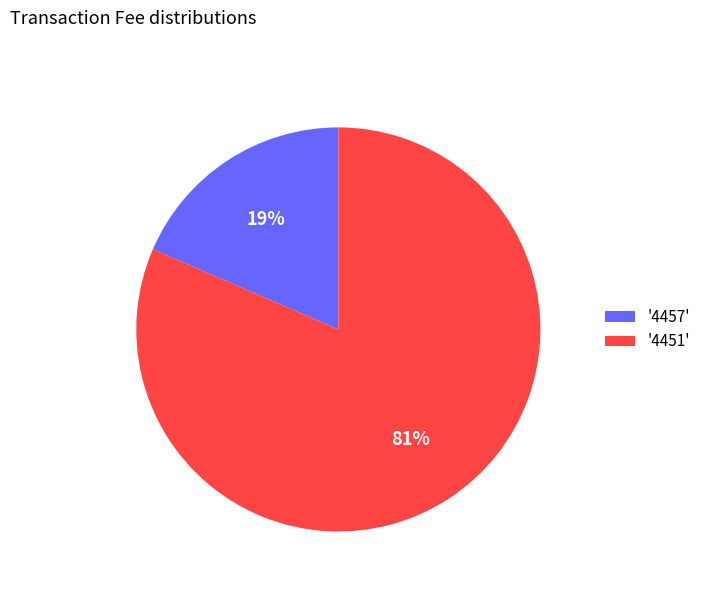

To the nearest percent, what percentage of the pie is '4457'?

19%